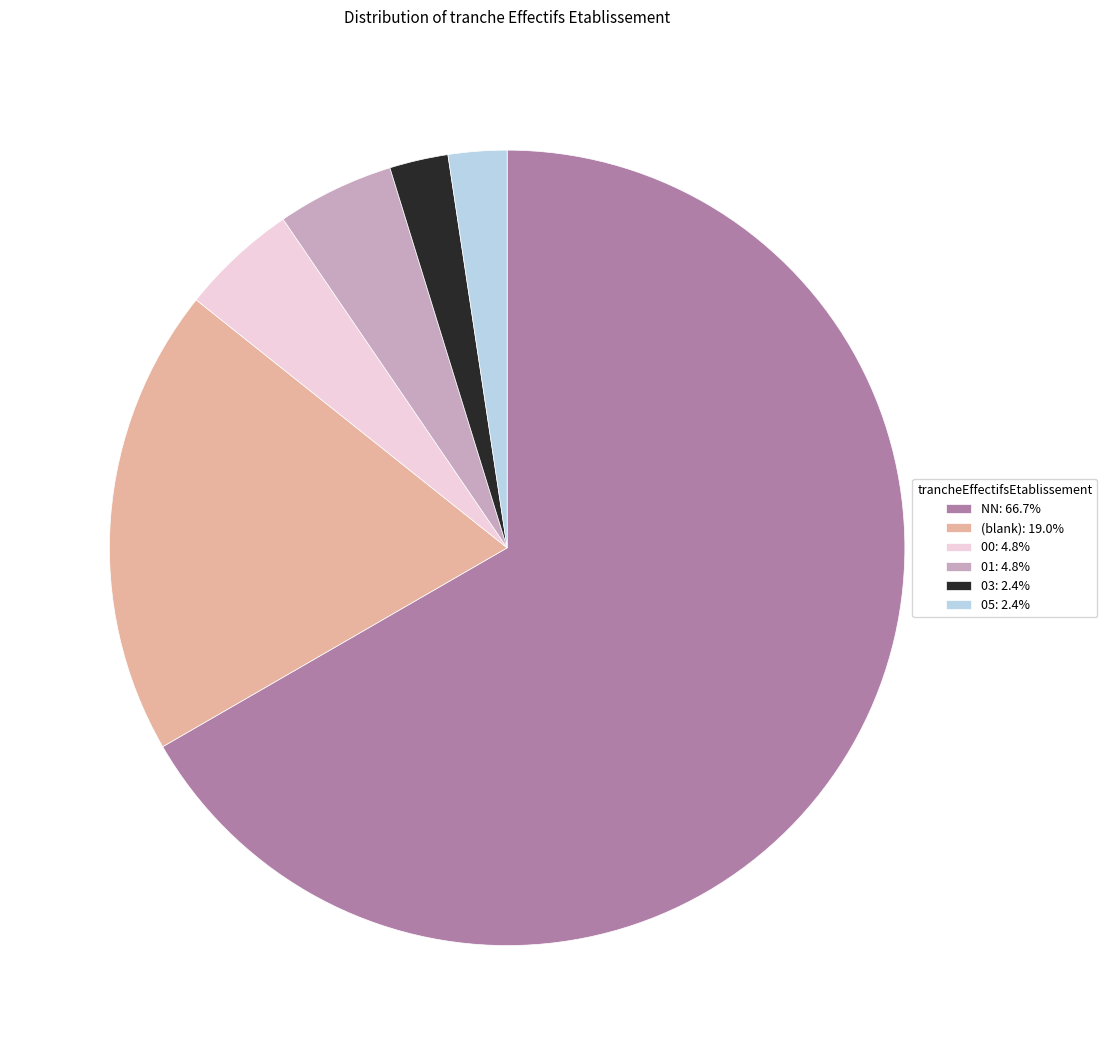

What is the ratio of the value at 00: 4.8% to the value at 05: 2.4%?

2.0